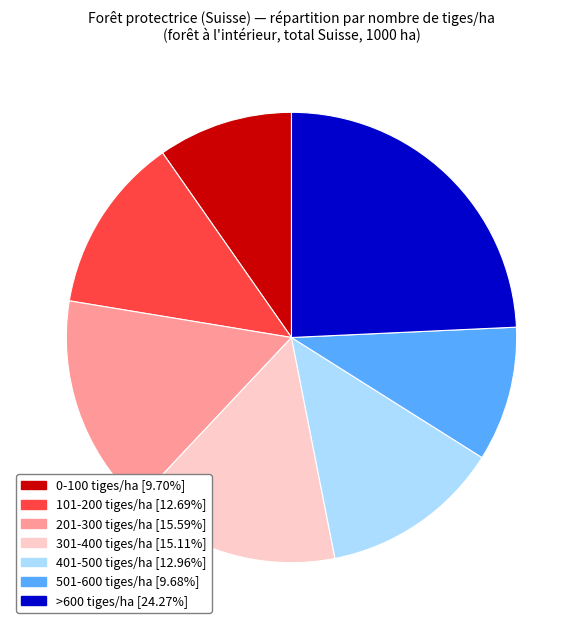

Which category has the biggest portion of the pie?

>600 tiges/ha